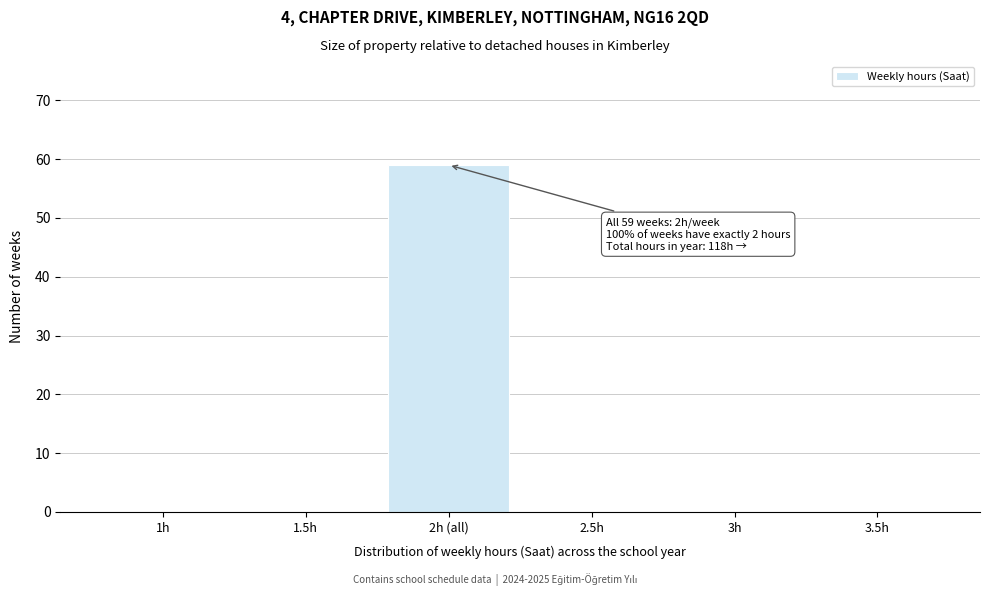

Reading right to left, list all the values displayed in this chart.

3.5h=0	3h=0	2.5h=0	2h (all)=59	1.5h=0	1h=0